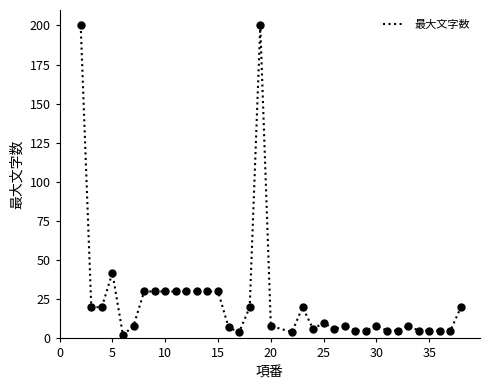

What is the difference between the maximum and minimum values?

198